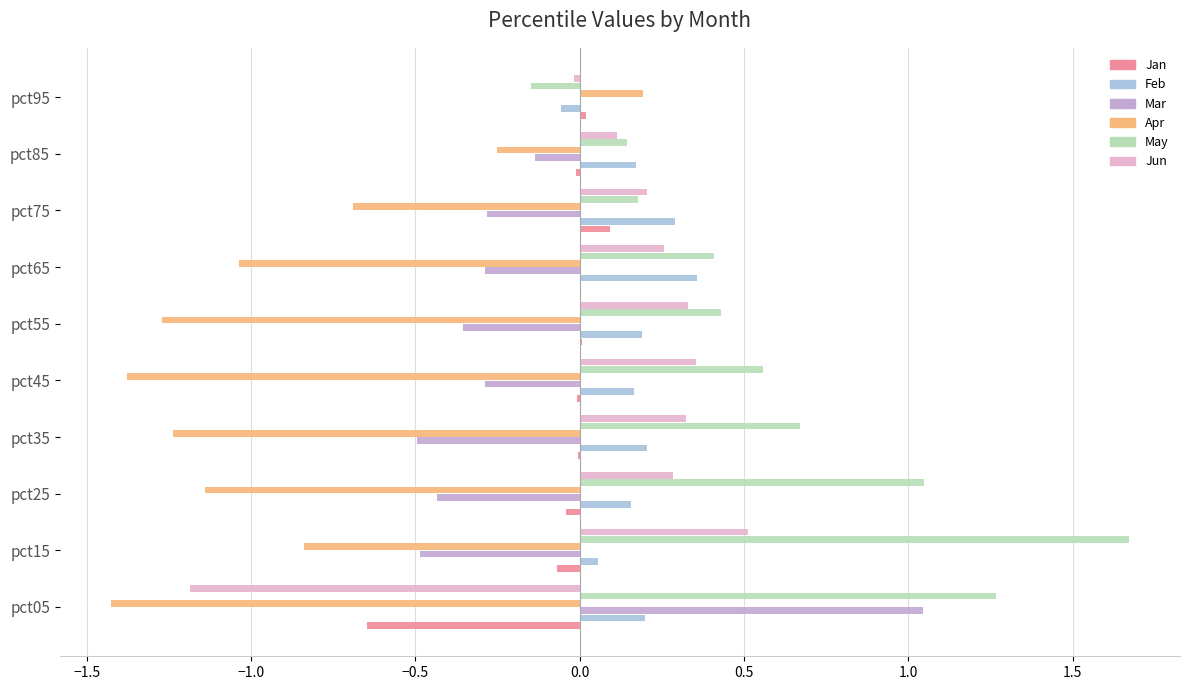

Which category has the highest value in the Feb series?

pct65